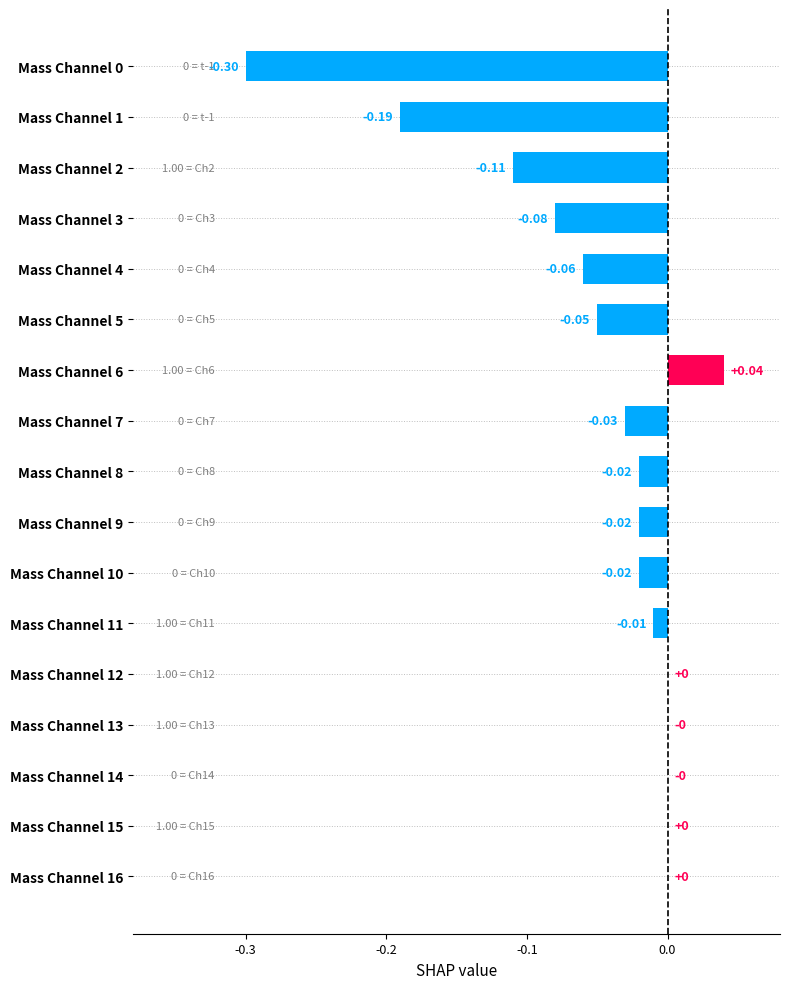

Which has a higher value, Mass Channel 14 or Mass Channel 5?

Mass Channel 14